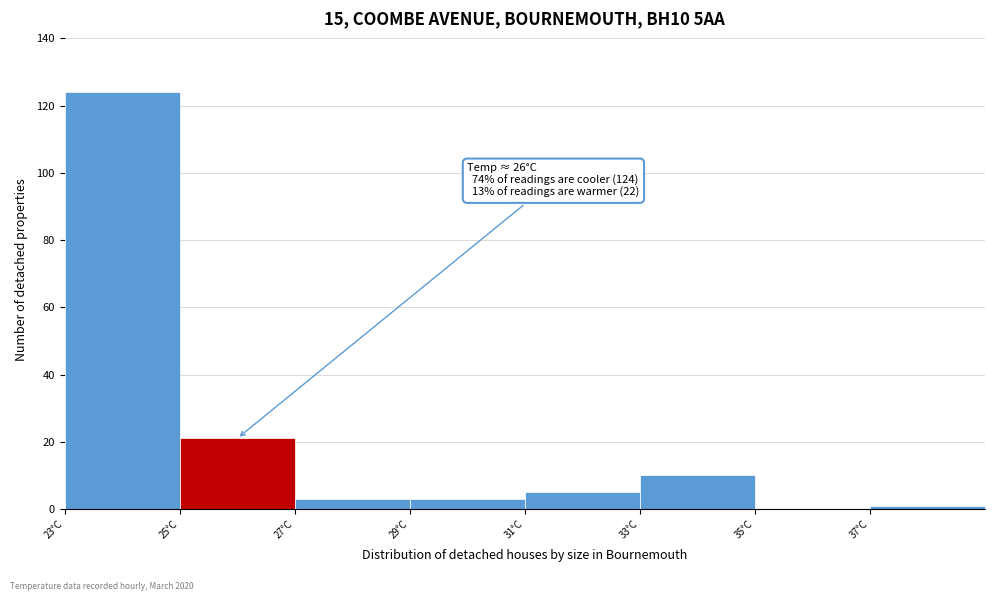

Over which range of the x-axis is the bar tallest?

23 to 25